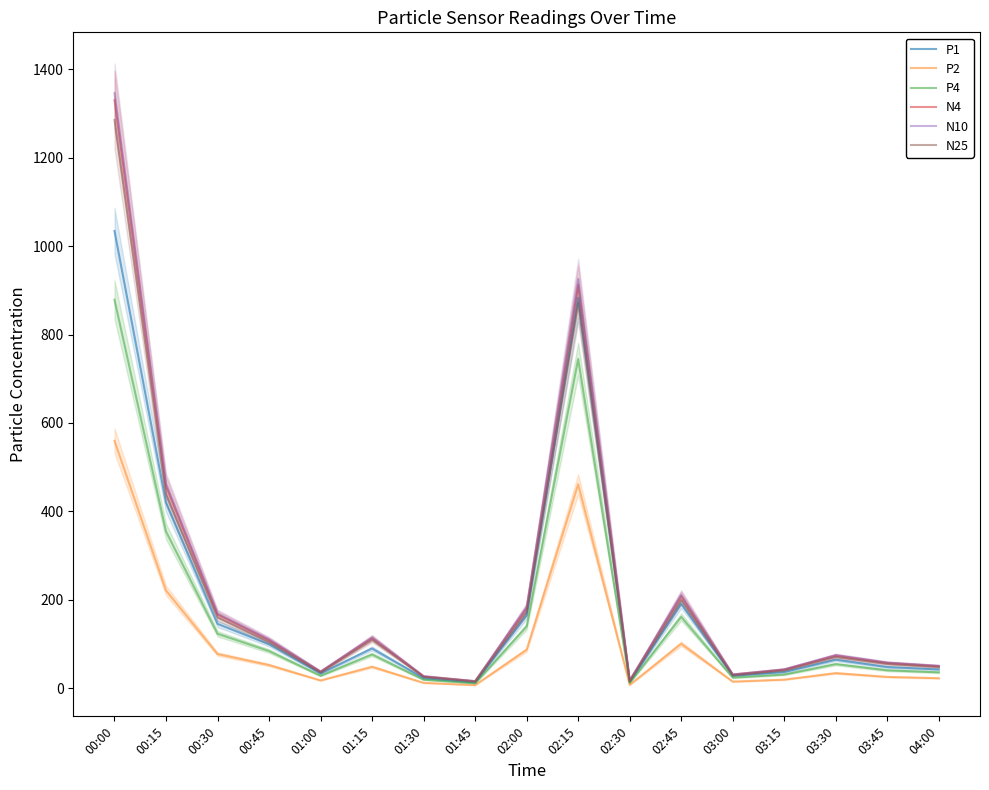

Is it true that P4 equals 12.6 at 04:00?

False